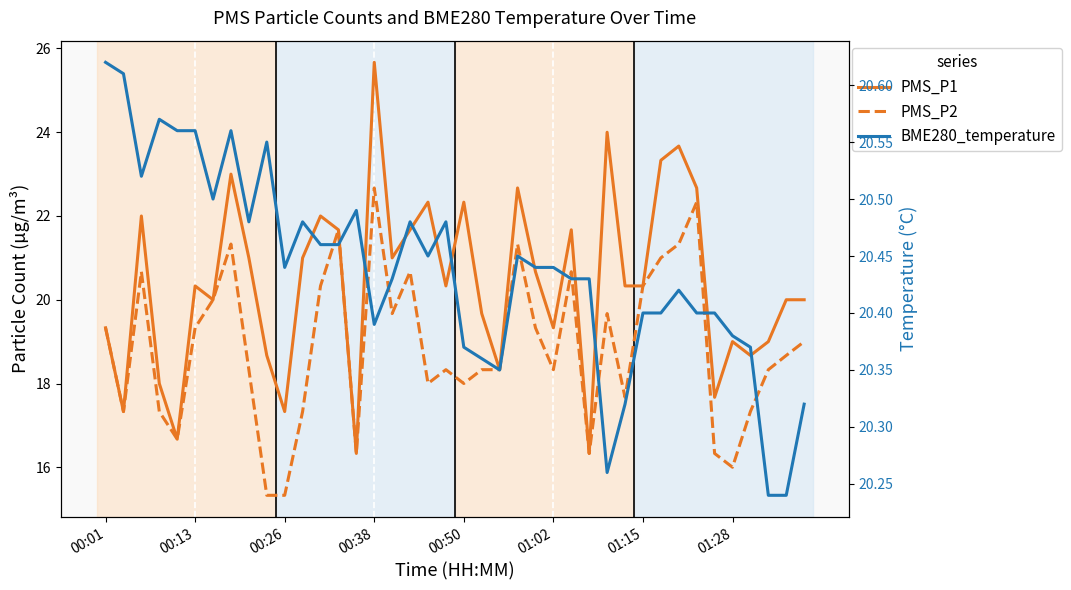

At which category is the sum across all series the highest?

00:38